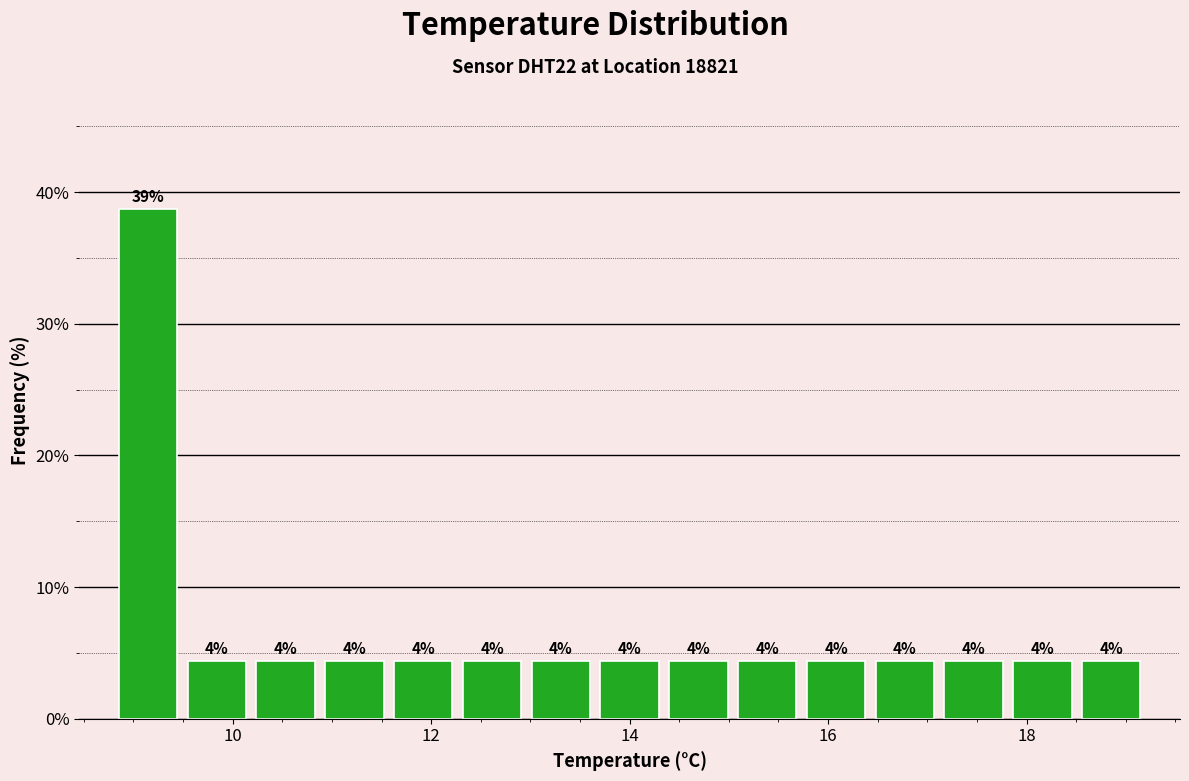

Around what value on the x-axis is the tallest bar? Give the approximate position of its centre, as read against the axis.

9.2